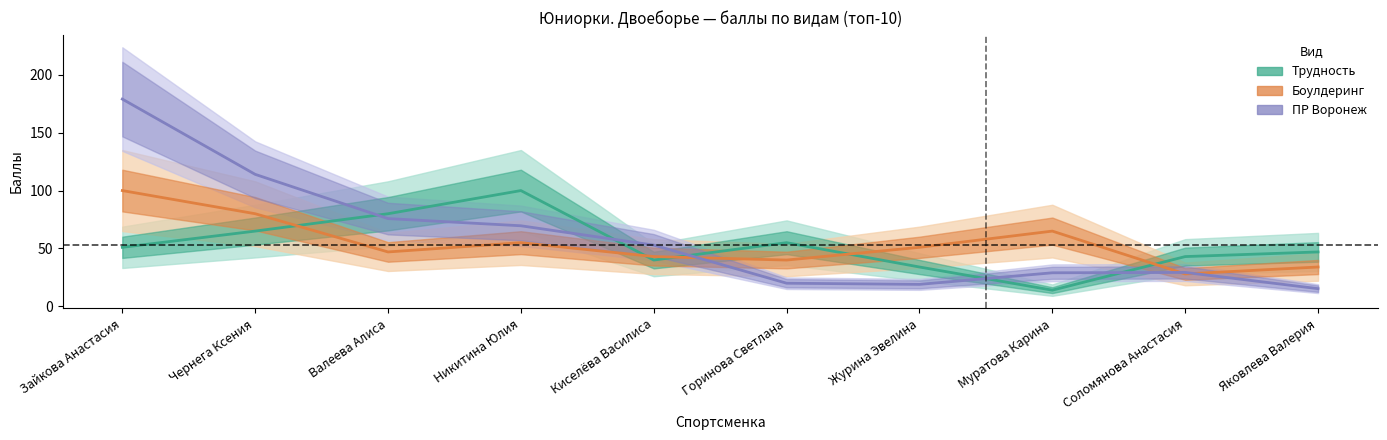

Where is the first local maximum for Трудность?

Никитина Юлия